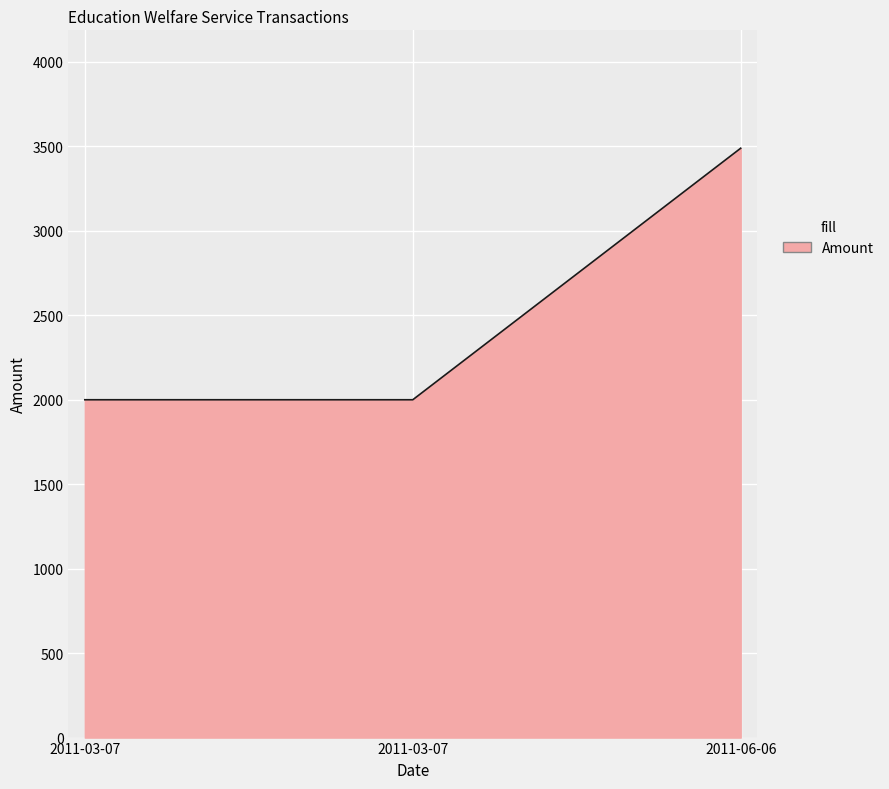

True or false: the data shows 2000.0 at 2011-03-07.

True